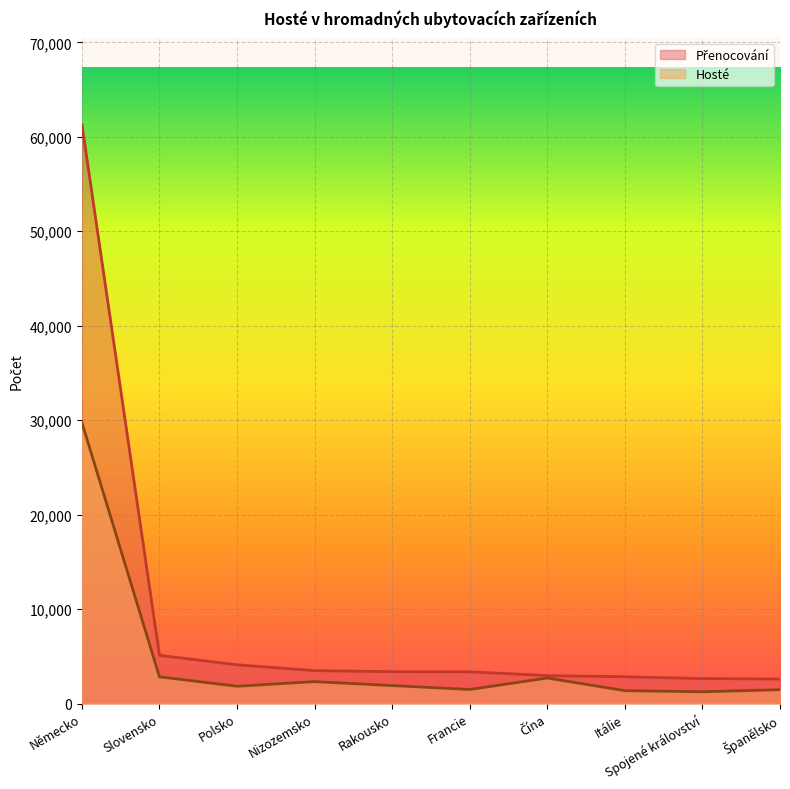

Which series has the widest spread of values?

Přenocování